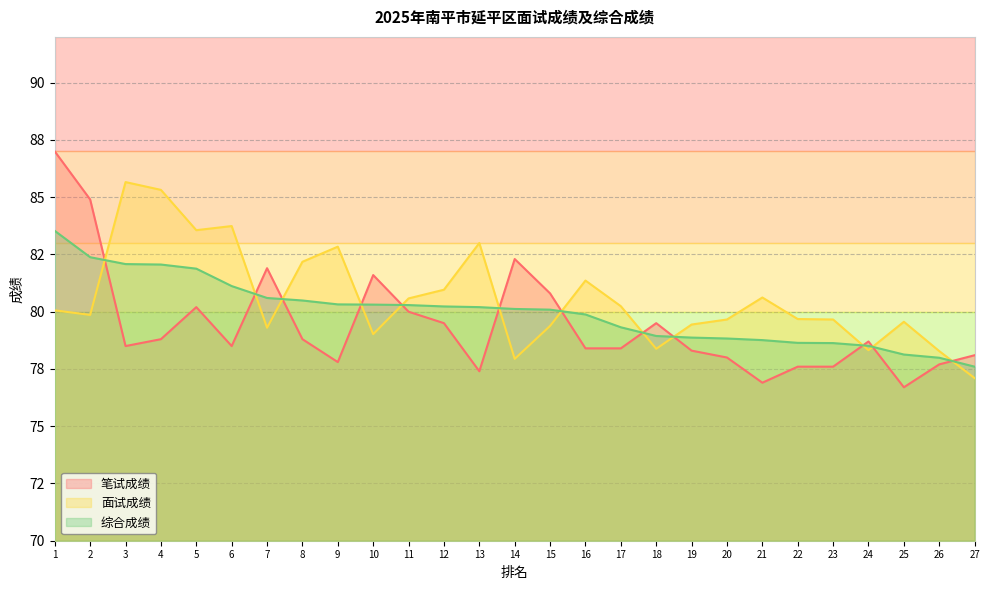

How many interior local valleys does the 笔试成绩 series have?

6